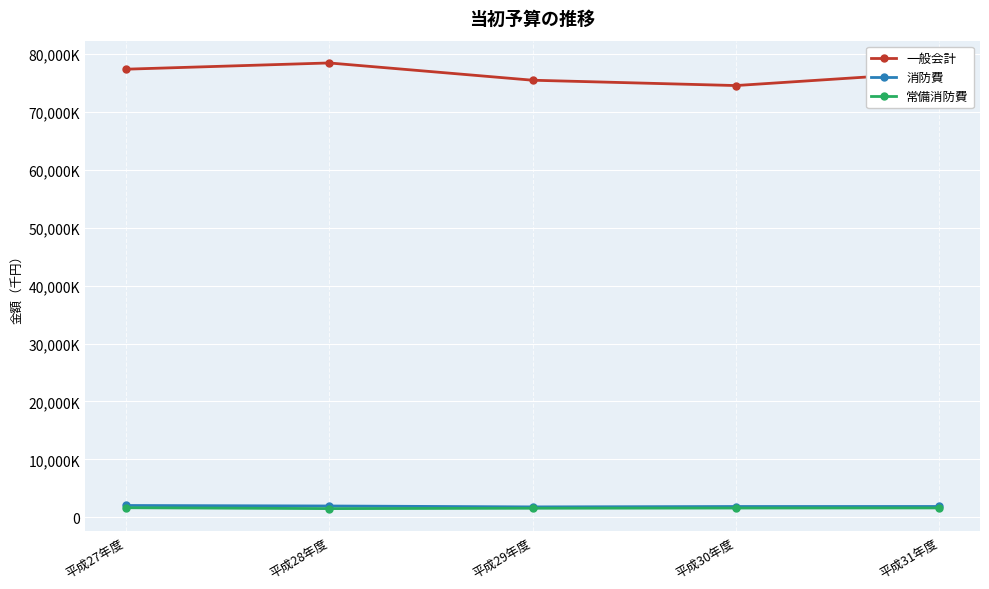

True or false: 常備消防費 and 消防費 intersect in this chart.

False